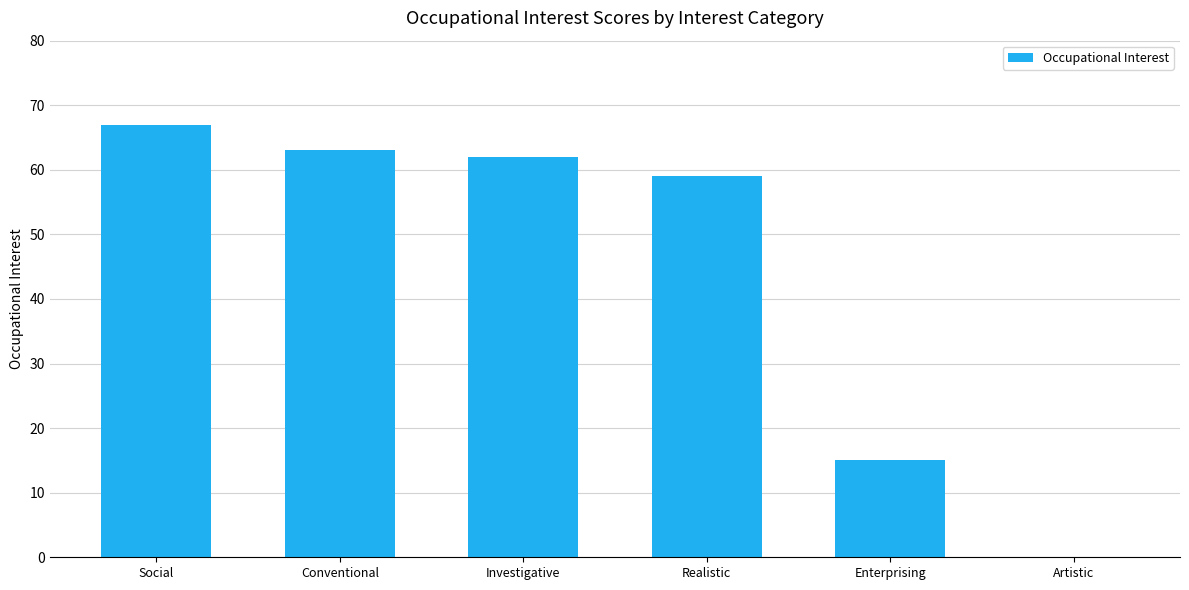

Which label corresponds to the largest value in the chart?

Social